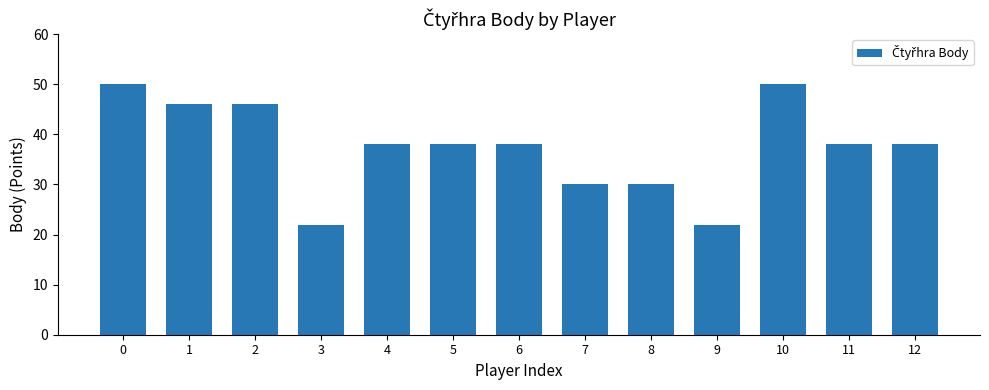

Count the number of categories in the chart.

13